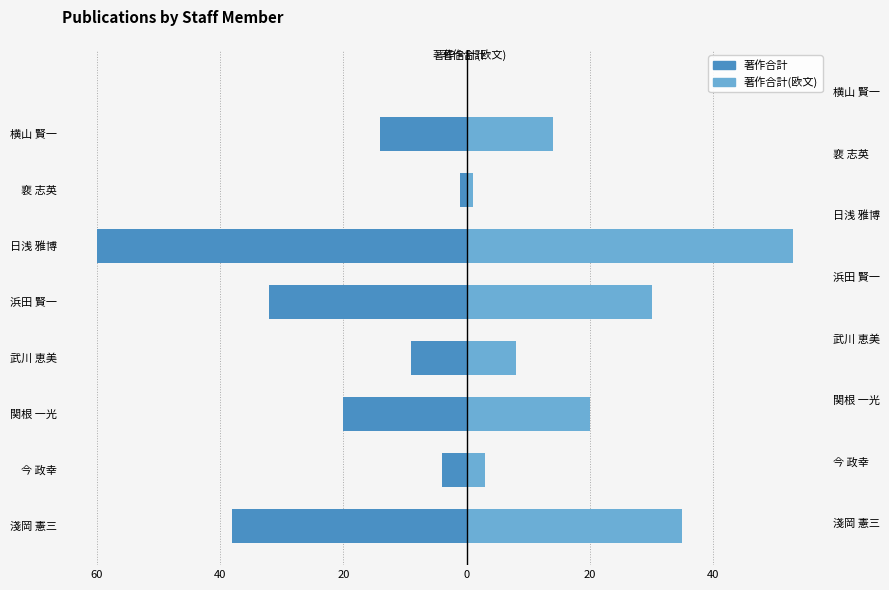

Reading left to right, transcribe all the data shown in this chart.

著作合計: -38	-4	-20	-9	-32	-60	-1	-14
著作合計(欧文): 35	3	20	8	30	53	1	14